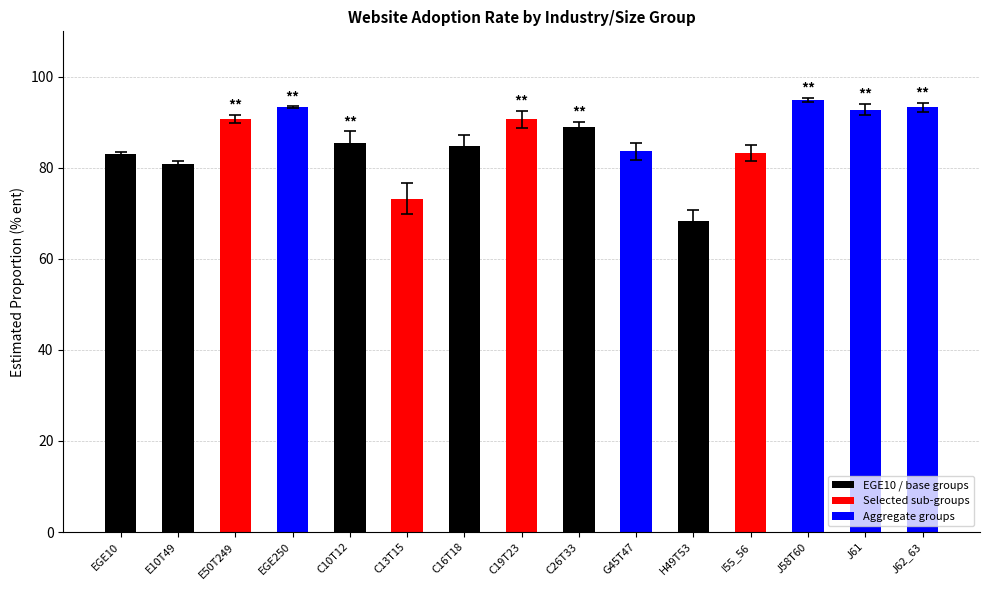

What is the sum of all values?

1287.0